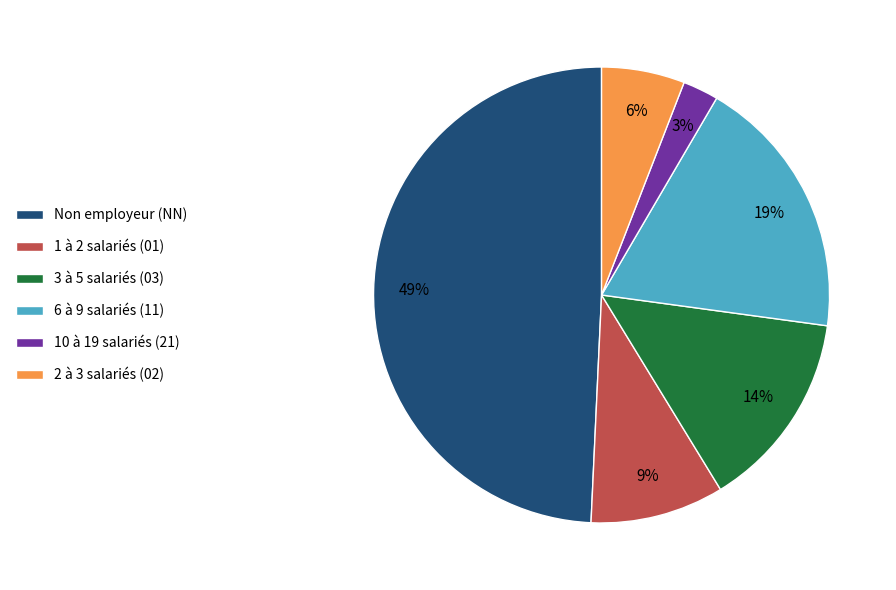

To the nearest percent, what is the average slice percentage?

17%